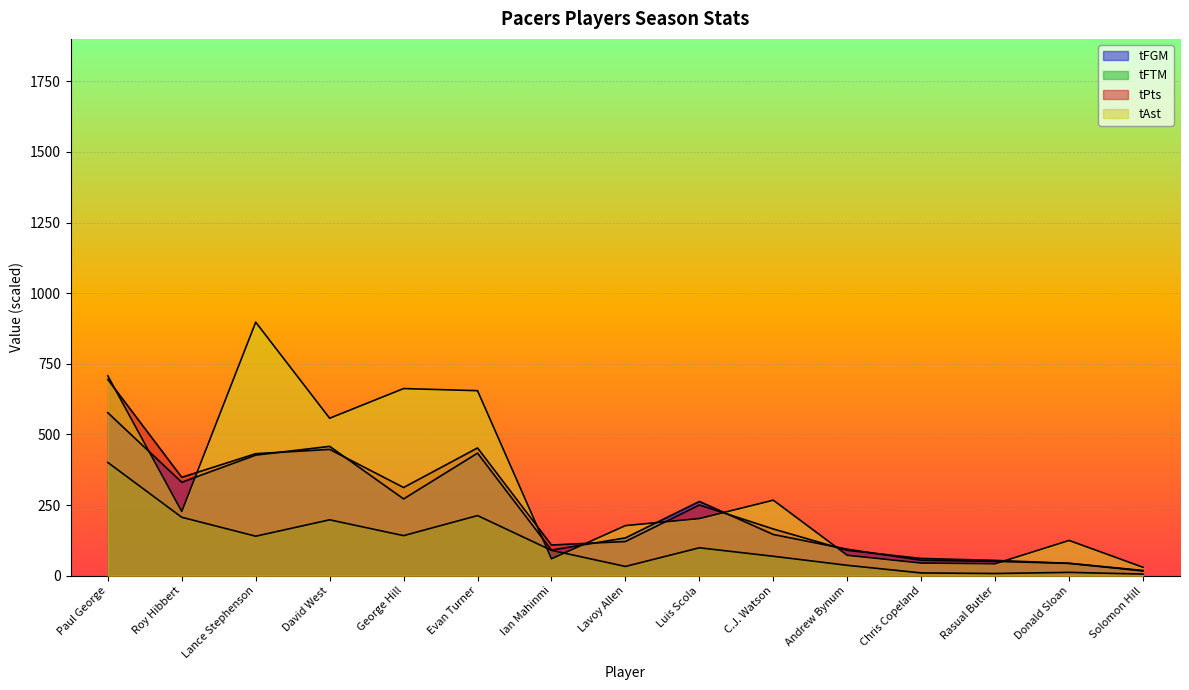

List the labels in order of tFGM value, largest first.

Paul George, David West, Evan Turner, Lance Stephenson, Roy Hibbert, George Hill, Luis Scola, C.J. Watson, Lavoy Allen, Andrew Bynum, Ian Mahinmi, Chris Copeland, Rasual Butler, Donald Sloan, Solomon Hill